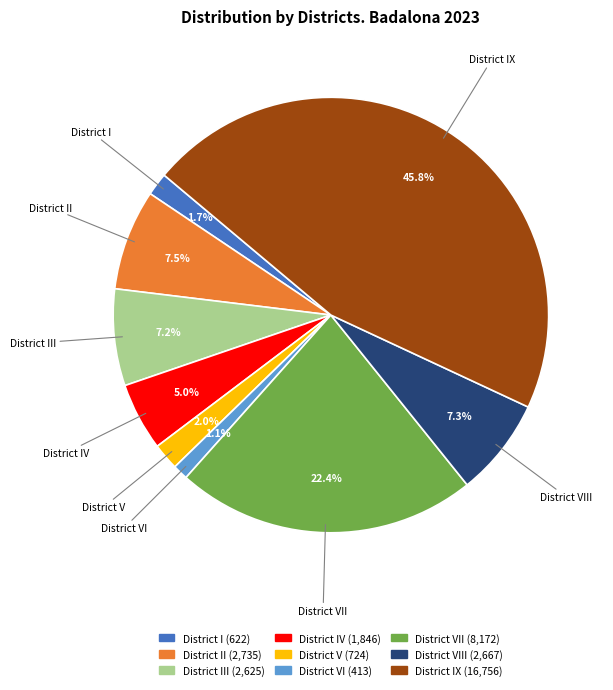

Rank the categories by value from lowest to highest.

District VI, District I, District V, District IV, District III, District VIII, District II, District VII, District IX